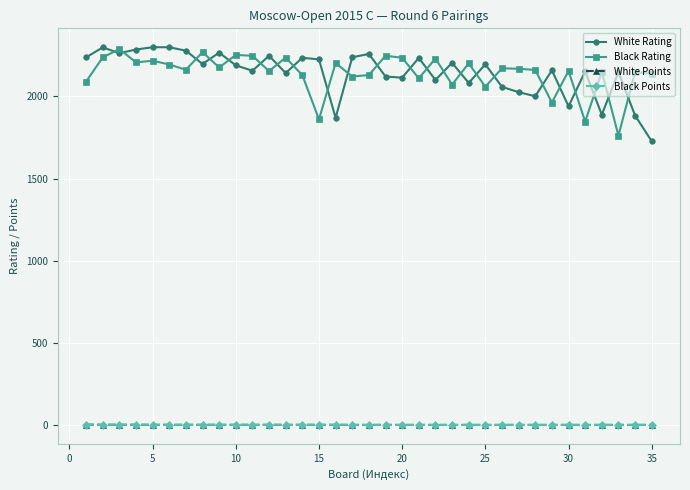

True or false: White Rating and Black Points intersect in this chart.

False